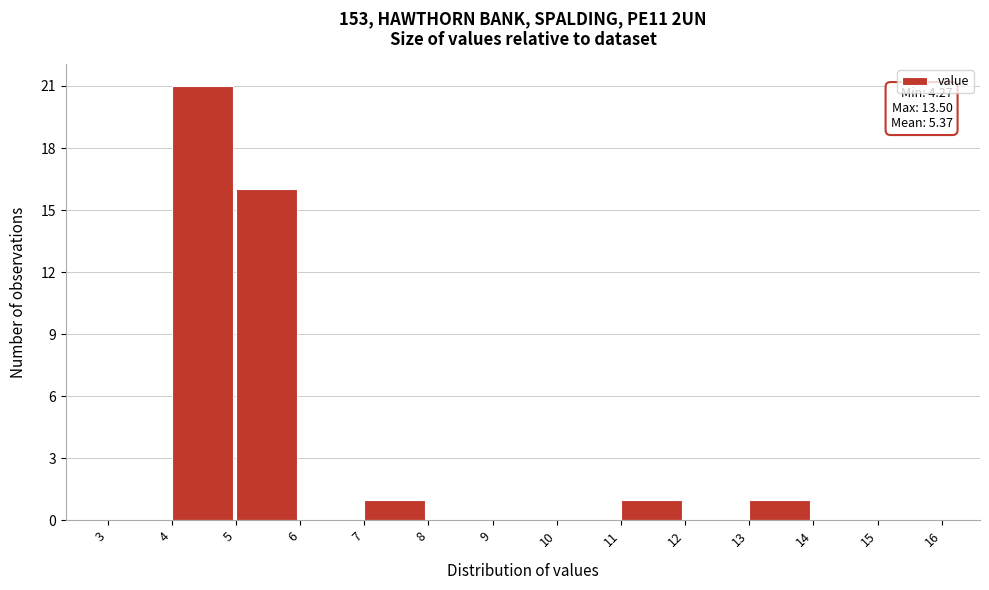

Which range on the x-axis has the tallest bar?

4 to 5